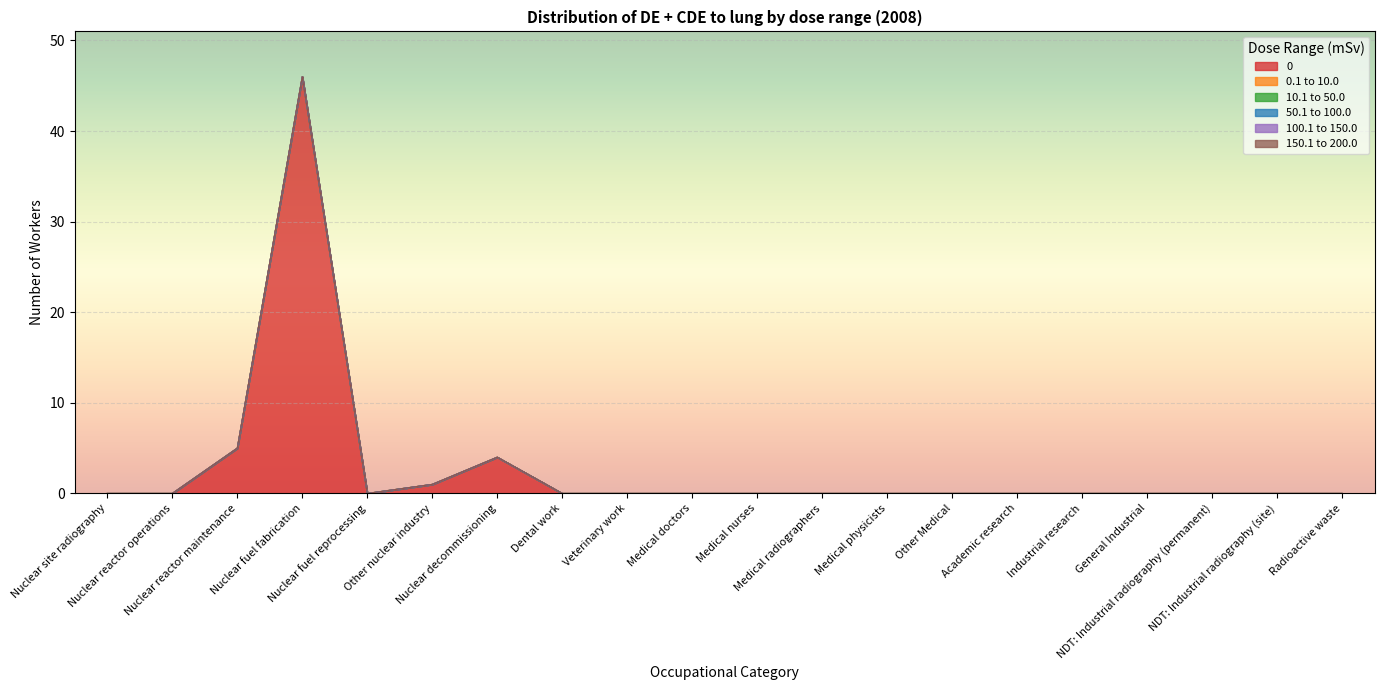

True or false: 0 has more than 0 interior local peaks.

True